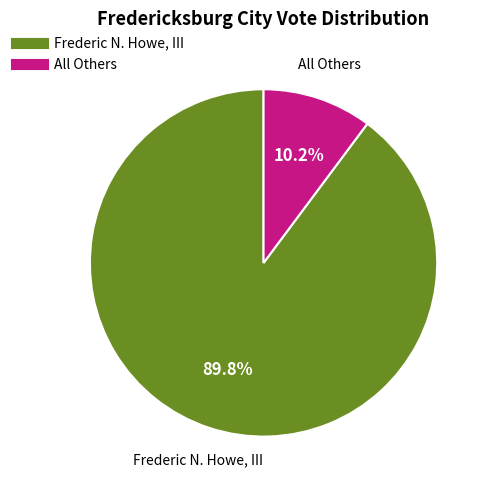

Rank the categories by value from highest to lowest.

Frederic N. Howe, III, All Others